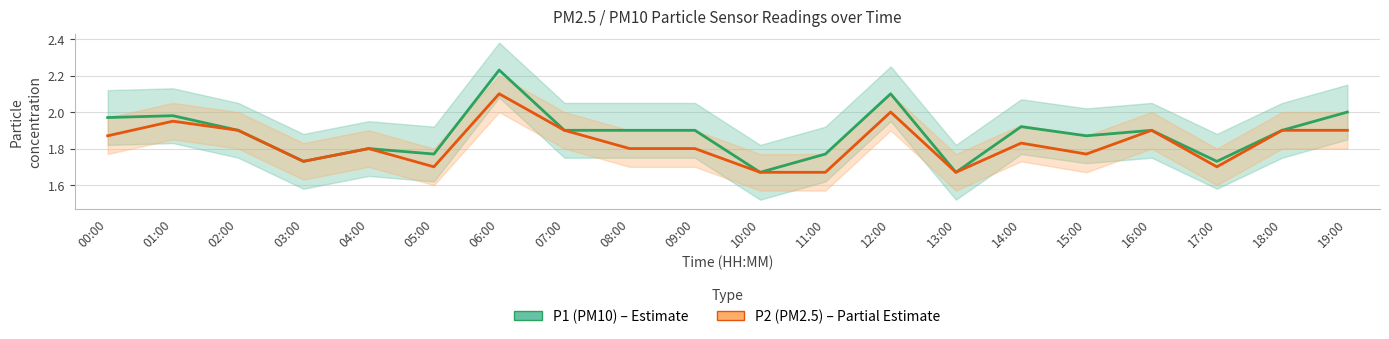

At which category is the sum across all series the highest?

06:00